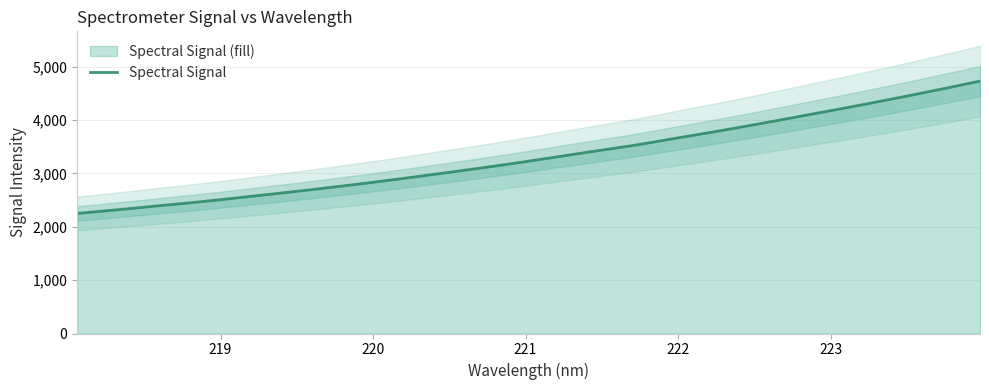

Does the chart display data point markers on the line(s)?

No